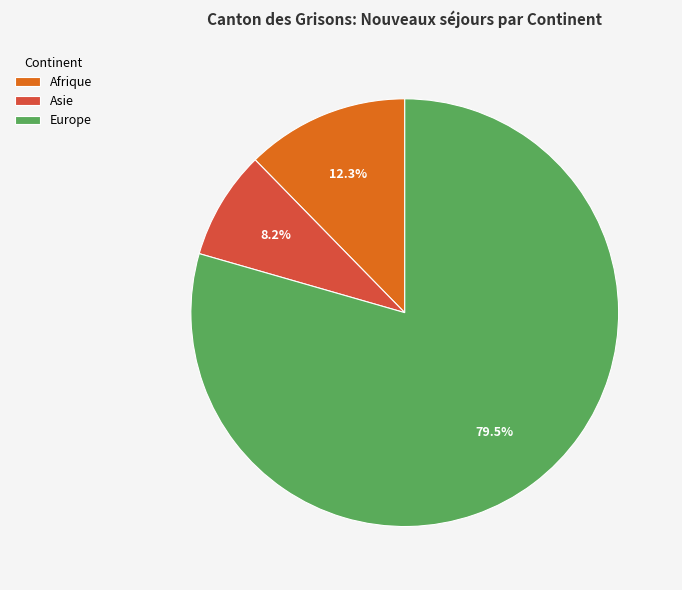

Rank the categories by value from highest to lowest.

Europe, Afrique, Asie